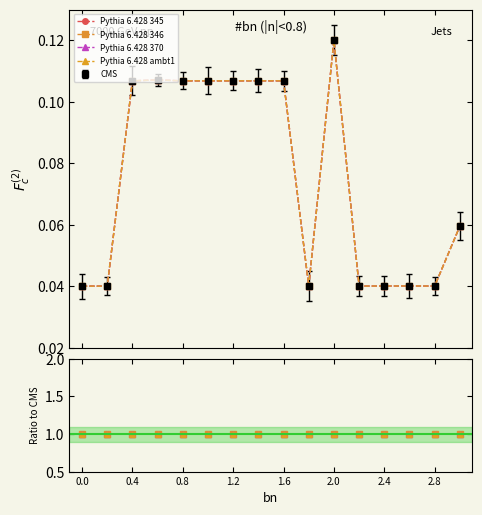

True or false: Pythia 6.428 345 and Pythia 6.428 ambt1 intersect in this chart.

False